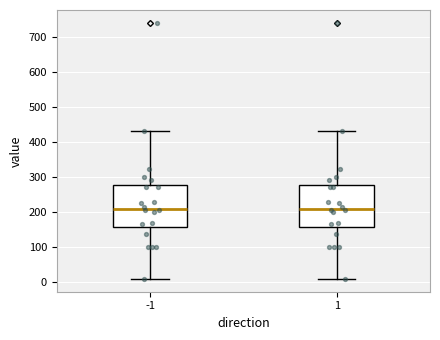

Reading left to right, transcribe this box plot: for each box, give where its median line is, the range the box spans, and where its two whiskers end, as read against the y-axis. The values are not printed on the chart, so give them approximately, as read against the axis.

-1: median 210, box 160 to 280, whiskers 10 to 430
1: median 210, box 160 to 280, whiskers 10 to 430